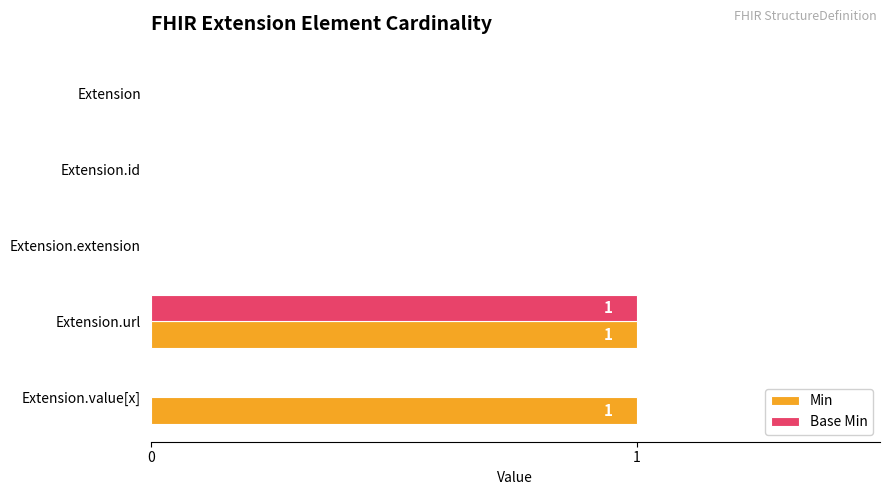

True or false: Base Min has a value of 0 at Extension.url.

False